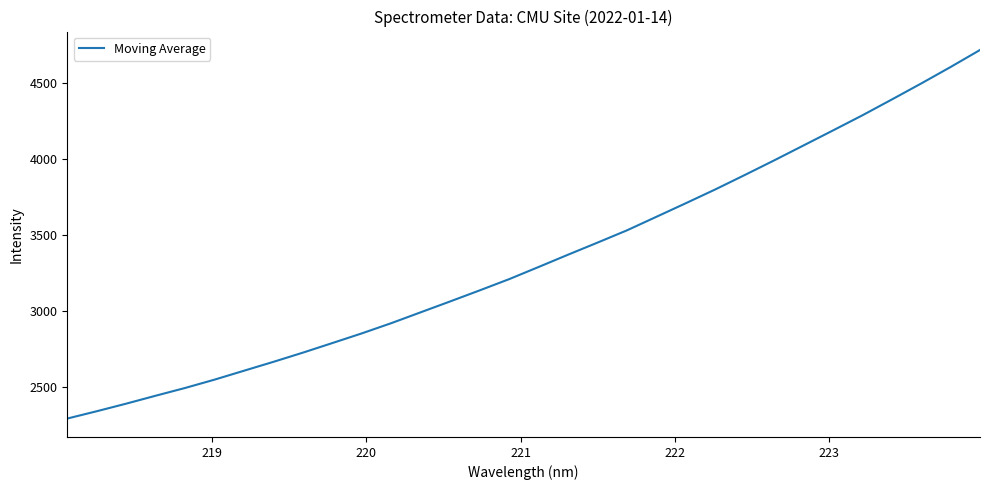

Reading left to right, transcribe all the data shown in this chart.

2290.4	2338.5	2388.6	2440.8	2492.0	2547.0	2605.8	2664.4	2725.0	2788.2	2852.0	2919.3	2991.0	3062.6	3135.3	3209.3	3289.4	3370.3	3449.9	3530.7	3620.0	3709.5	3800.3	3895.1	3991.6	4090.2	4189.0	4288.7	4392.9	4498.5	4607.2	4719.4